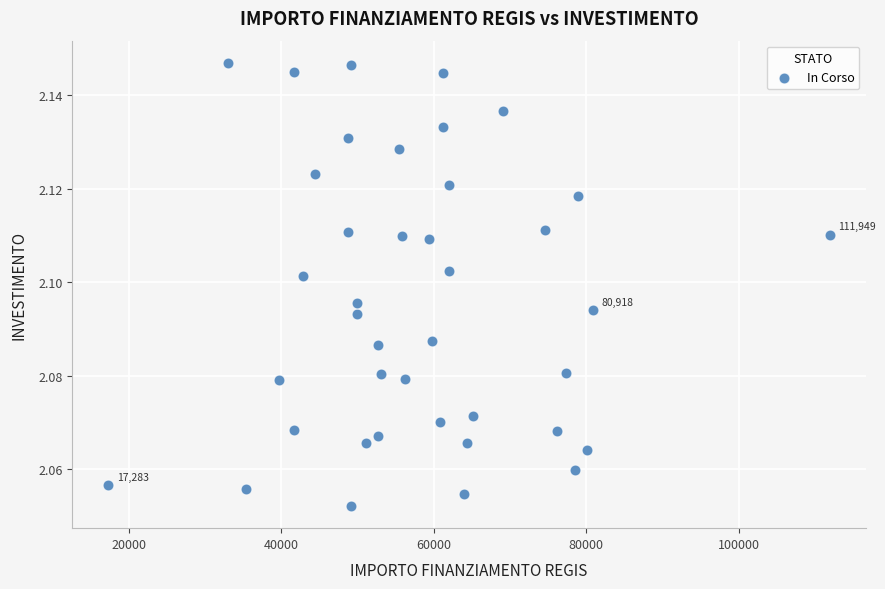

What is the range of X values (max minus min)?

94665.7